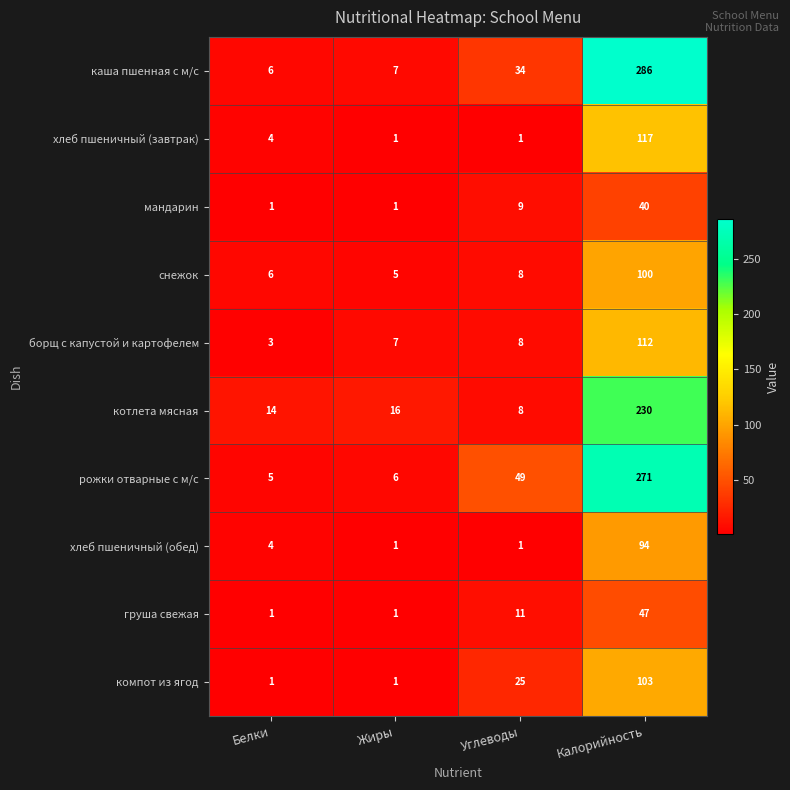

Rank the series at Калорийность from highest to lowest value.

каша пшенная с м/с, рожки отварные с м/с, котлета мясная, хлеб пшеничный (завтрак), борщ с капустой и картофелем, компот из ягод, снежок, хлеб пшеничный (обед), груша свежая, мандарин